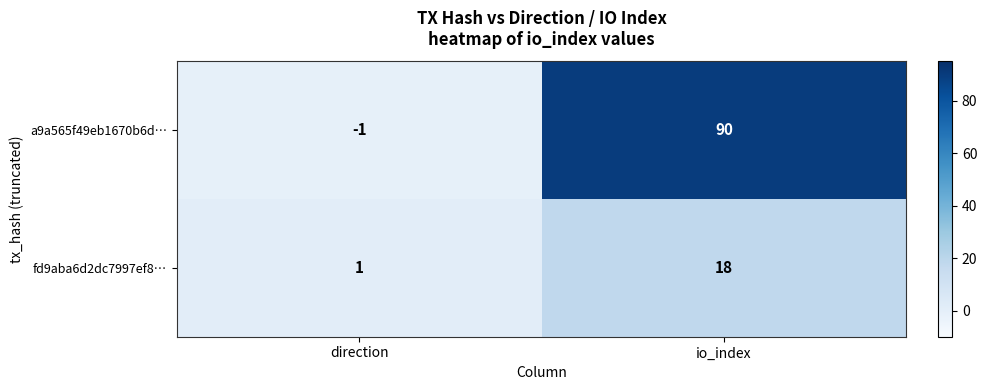

List the series in order of their peak value, highest first.

a9a565f49eb1670b6d…, fd9aba6d2dc7997ef8…